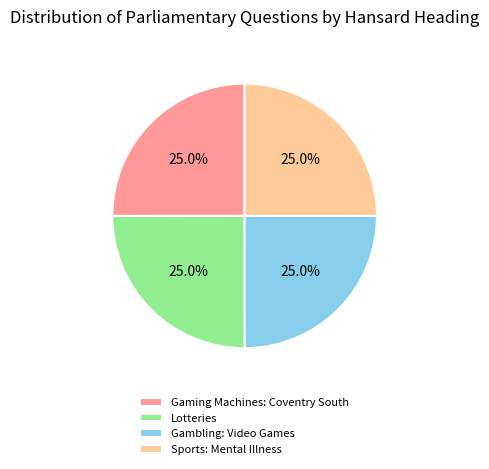

Approximately how many times larger is the value at Gaming Machines: Coventry South compared to Lotteries?

1.0